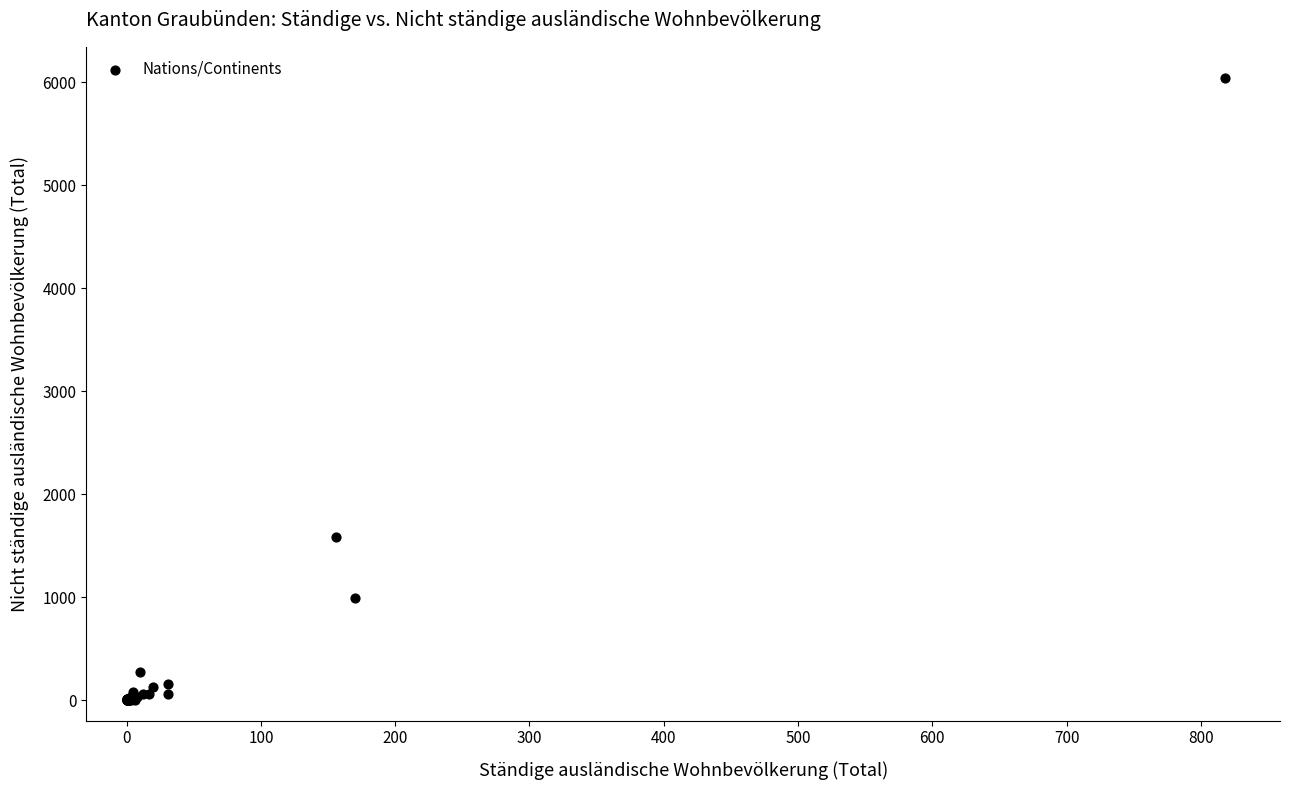

What Y value in the scatter plot is closest to 3020?

1585